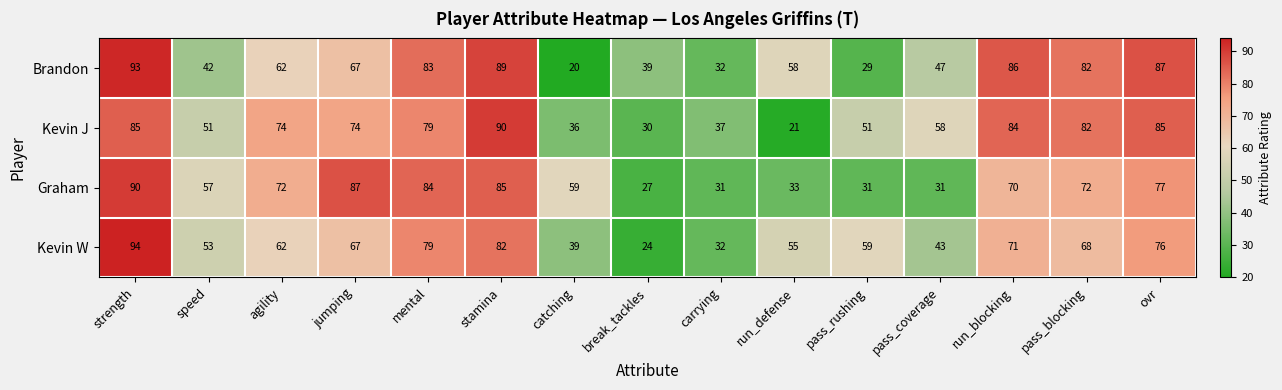

The value of Kevin J at stamina is 90. True or false?

True